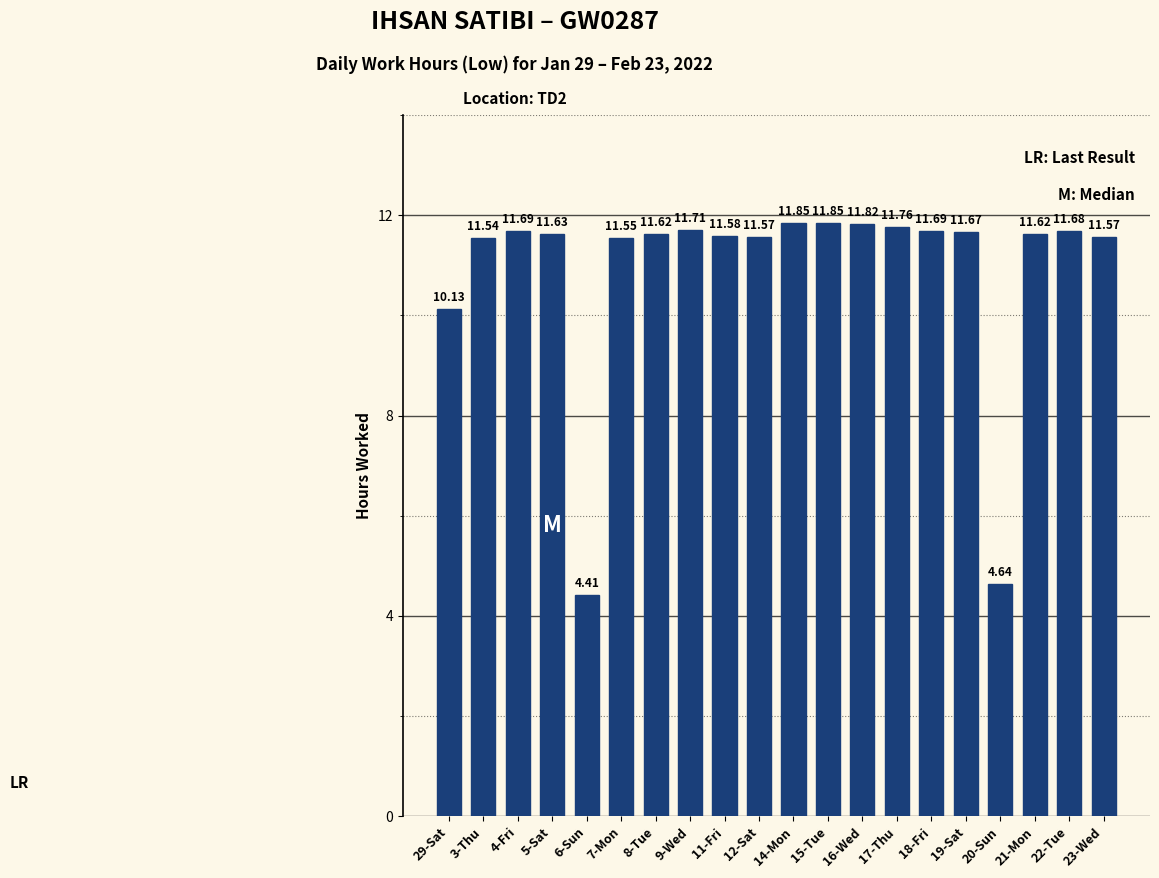

What is the difference between the maximum and minimum values?

7.4